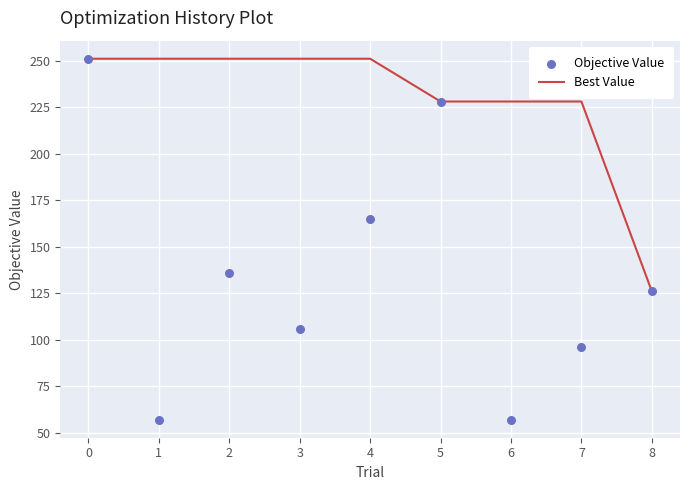

Which series reaches the maximum Y coordinate?

Best Value